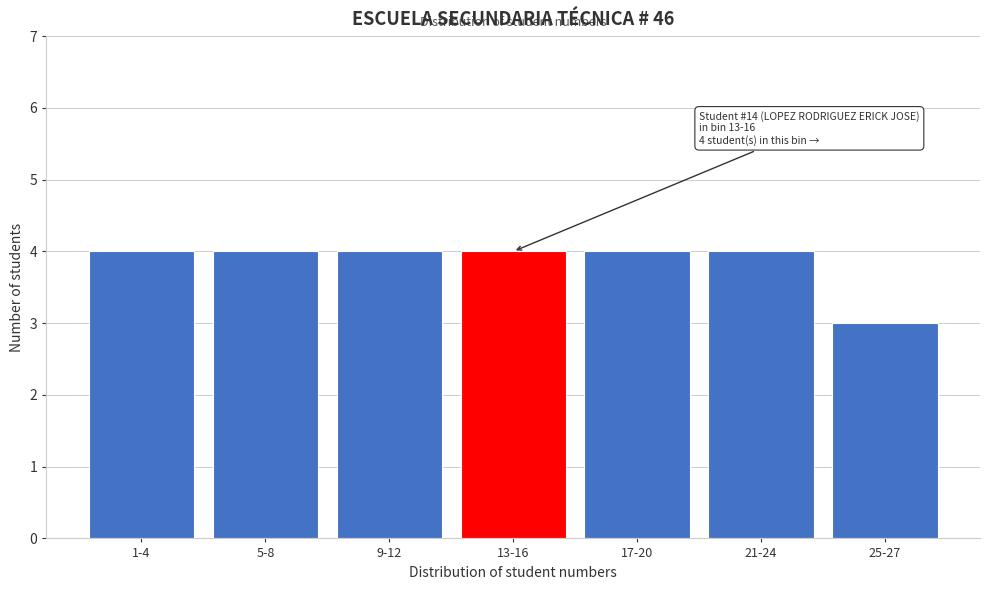

Reading left to right, what are all the values shown in this chart?

4	4	4	4	4	4	3